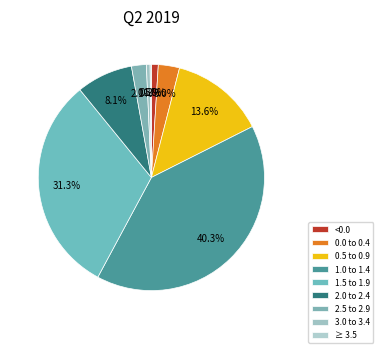

To the nearest percent, what percentage of the pie is 2.0 to 2.4?

8%